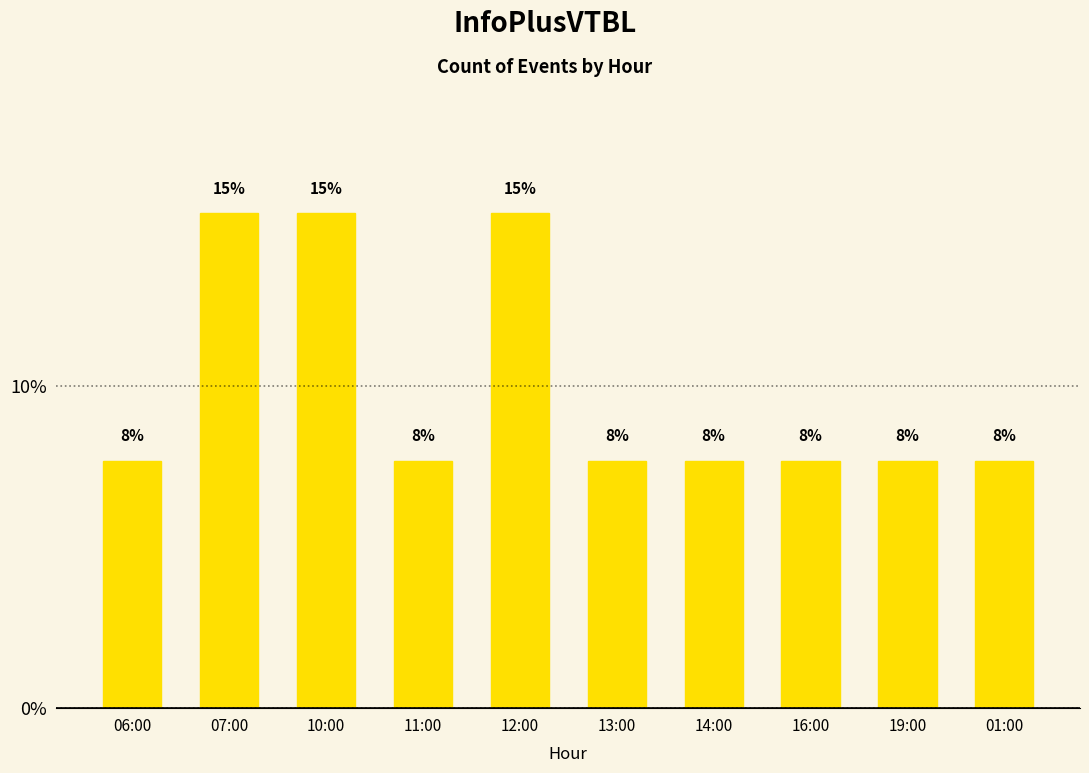

List the labels in order of value, smallest first.

06:00, 11:00, 13:00, 14:00, 16:00, 19:00, 01:00, 07:00, 10:00, 12:00